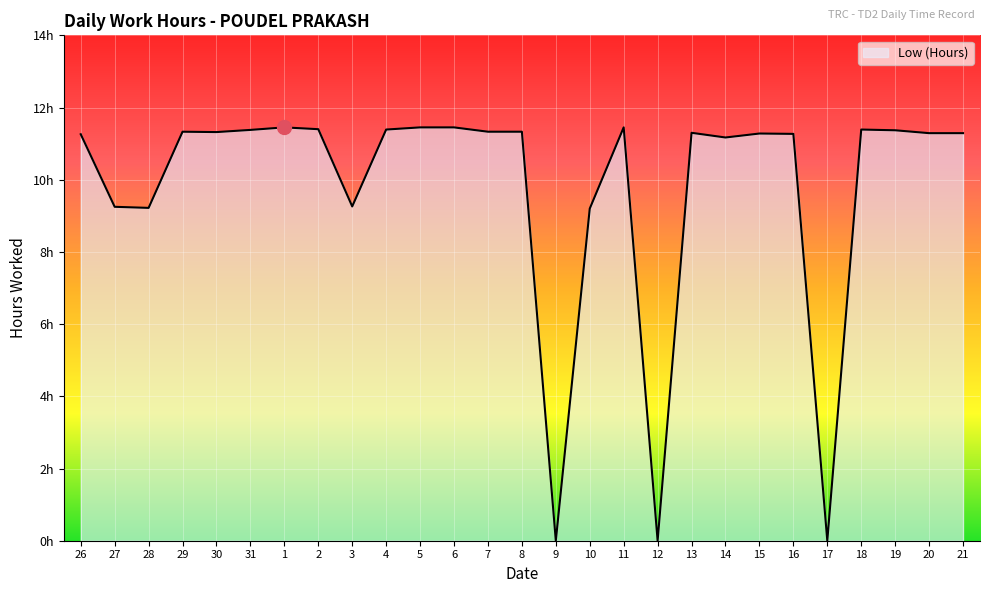

List the labels in order of value, smallest first.

9, 12, 17, 10, 28, 27, 3, 14, 26, 16, 15, 20, 21, 13, 30, 29, 7, 8, 19, 31, 4, 18, 2, 1, 5, 6, 11